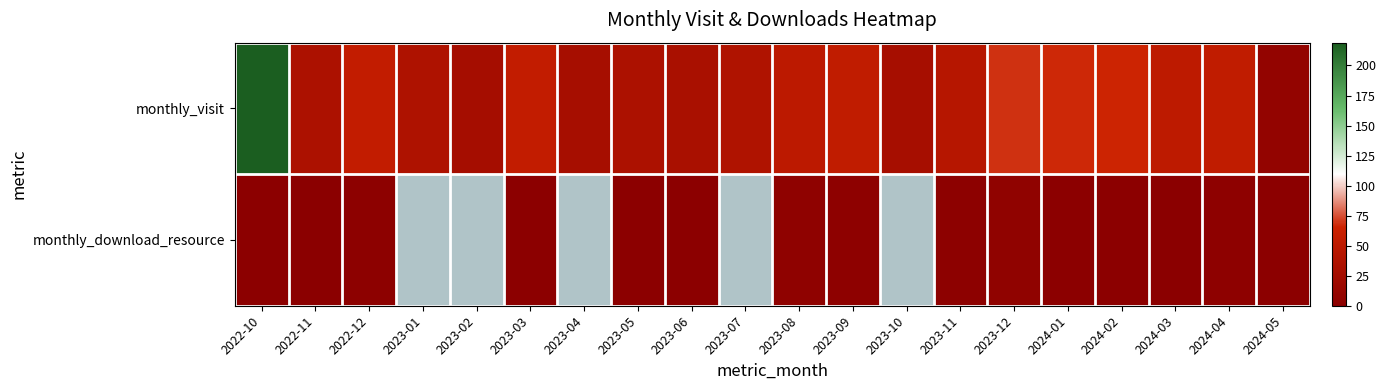

What is the difference between the second highest and second lowest values in the monthly_download_resource series?

2.0